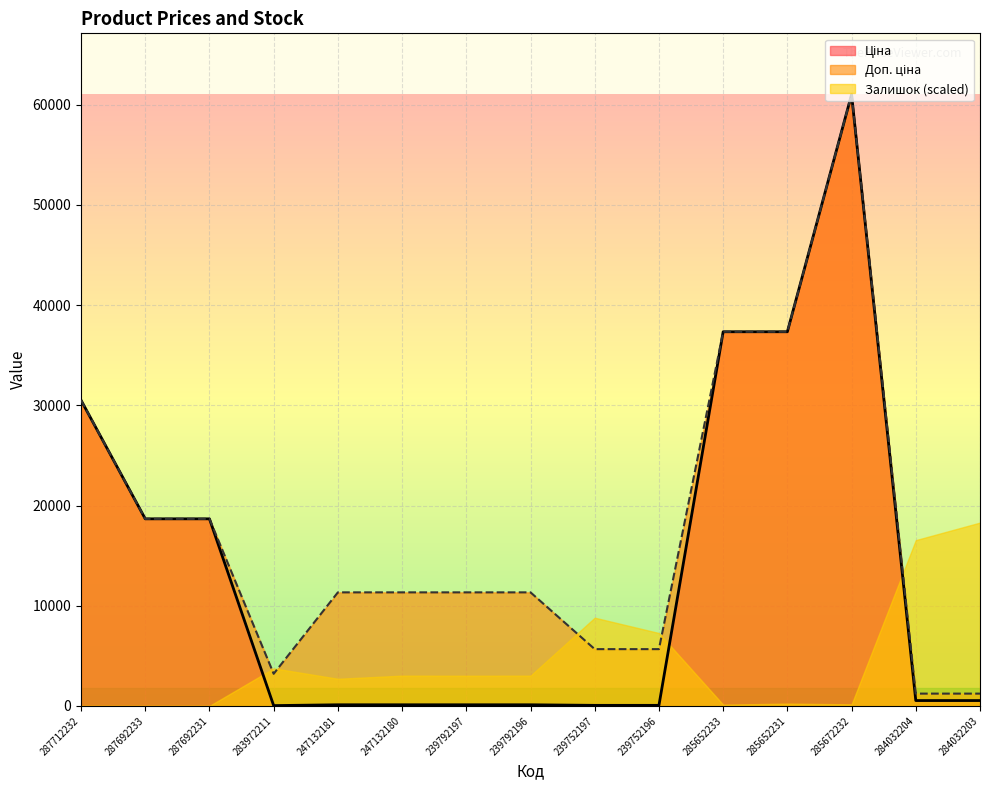

The Ціна series shows 30512.3 at 287712232. True or false?

True